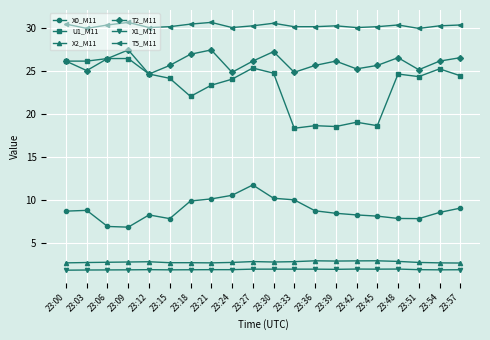

True or false: X2_M11 has a value of 2.6 at 23:57.

True